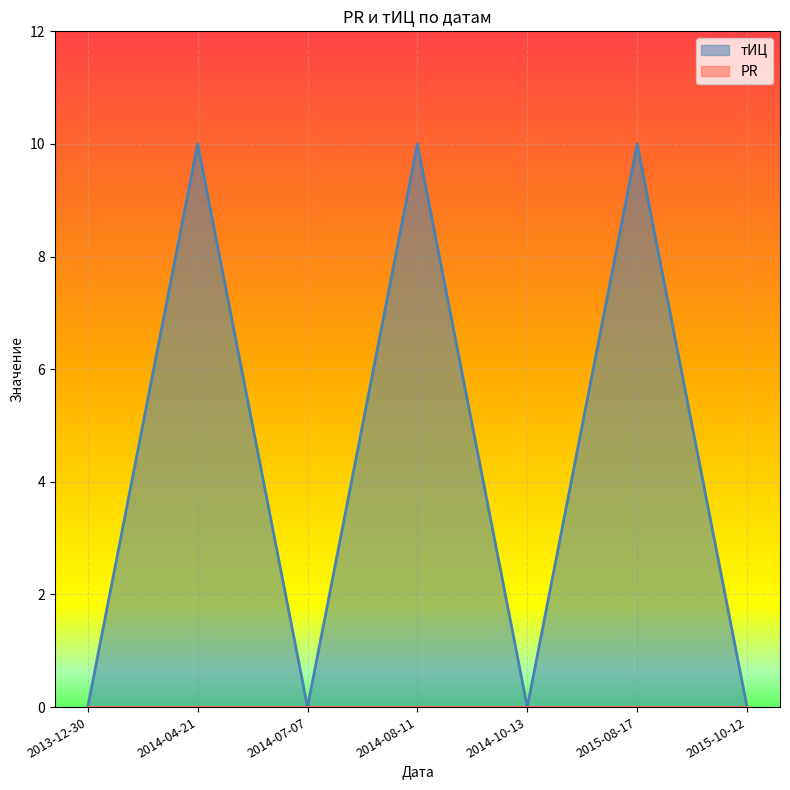

What is the difference between the maximum and minimum values?

10